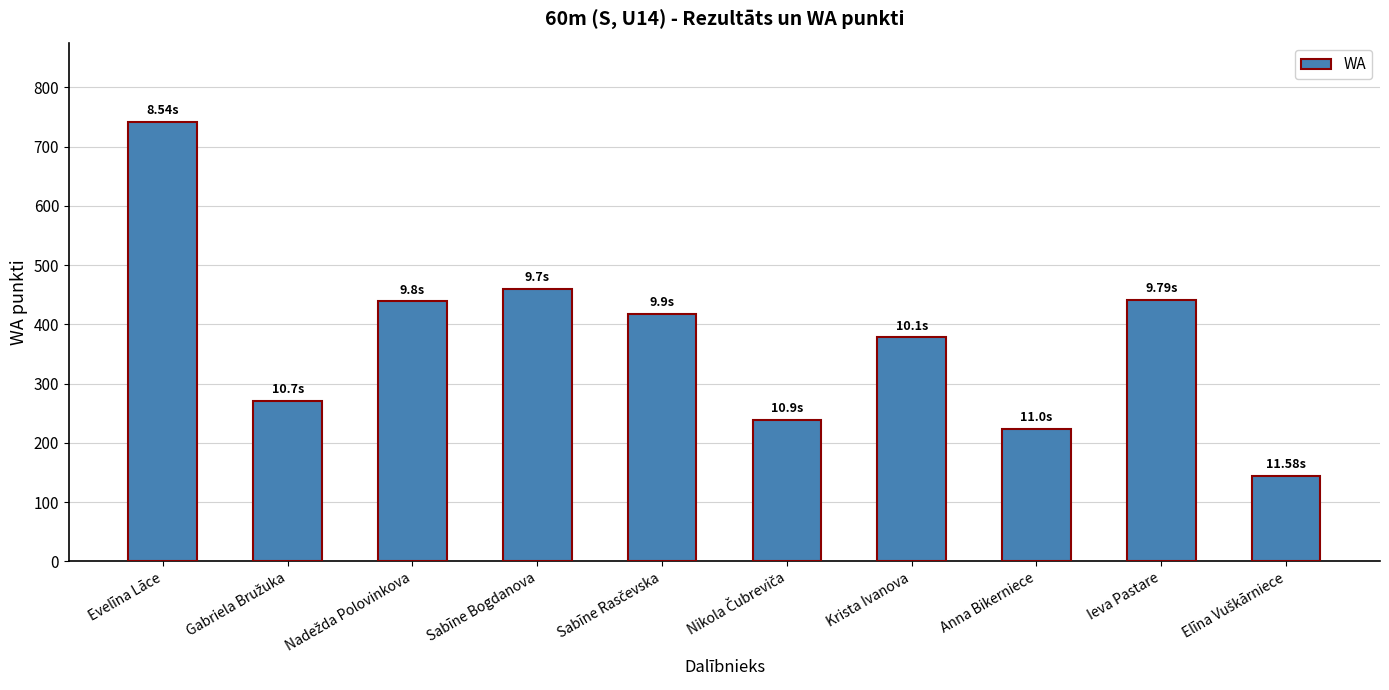

The chart shows a value of 973 at Evelīna Lāce. True or false?

False